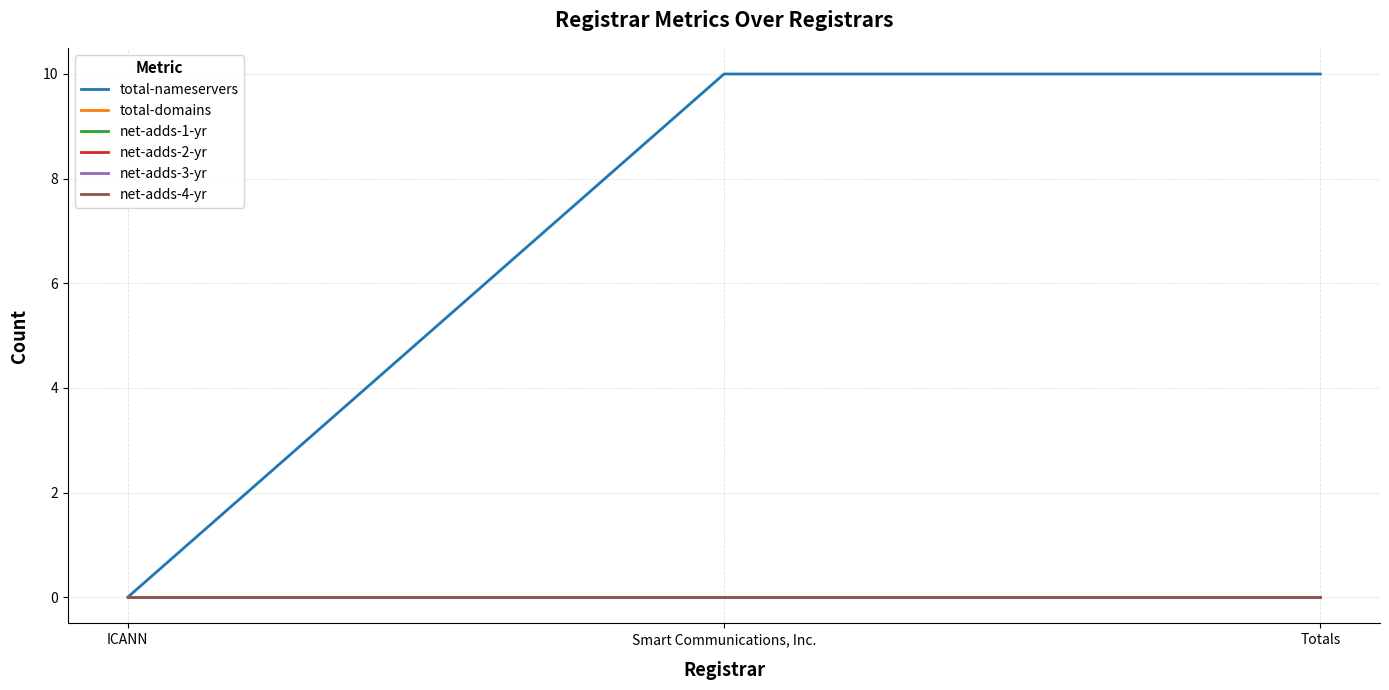

Between Smart Communications, Inc. and Totals, which series saw the biggest shift?

total-nameservers